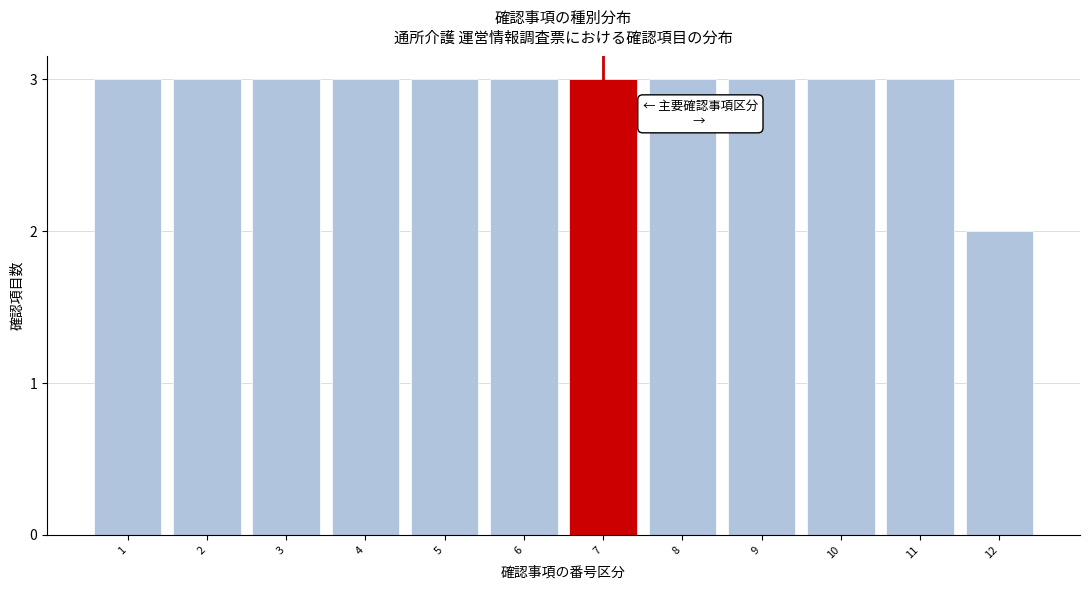

Reading right to left, extract all data points from this chart.

2	3	3	3	3	3	3	3	3	3	3	3